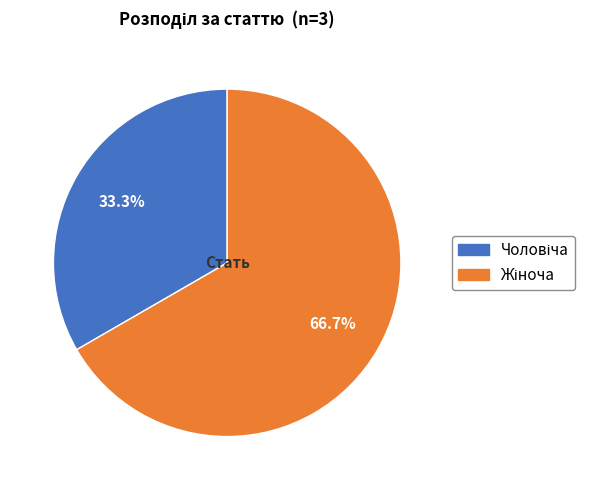

Does any single category account for the majority?

Yes